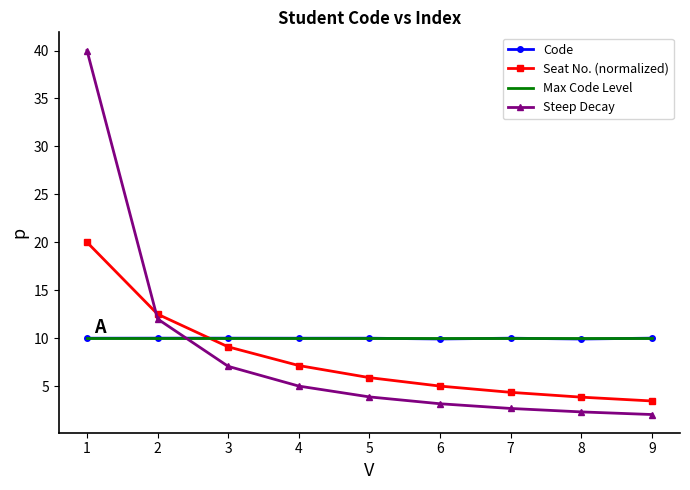

What is the sum of the Code values at 2 and 6?

19.9